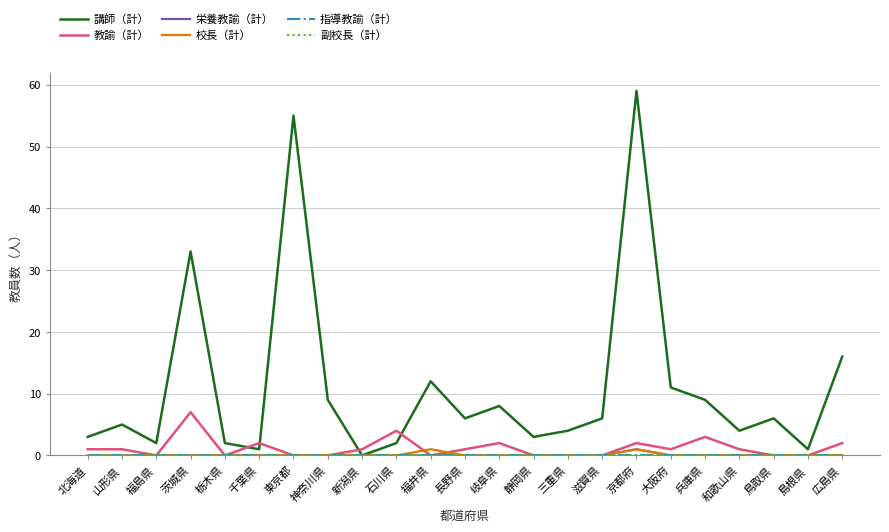

What is the greatest value displayed?

59